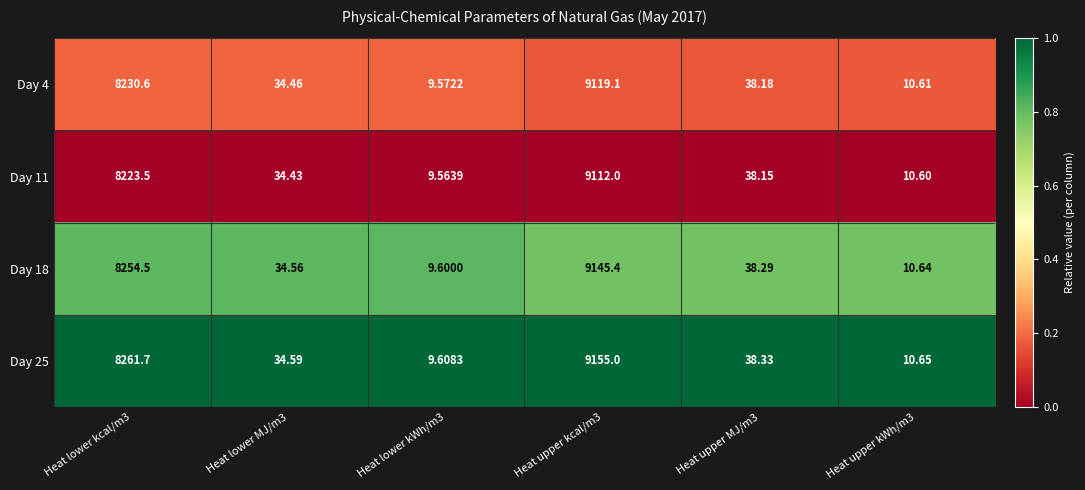

Is the value of Day 25 at Heat lower MJ/m3 greater than the value of Day 4 at Heat lower kWh/m3?

Yes